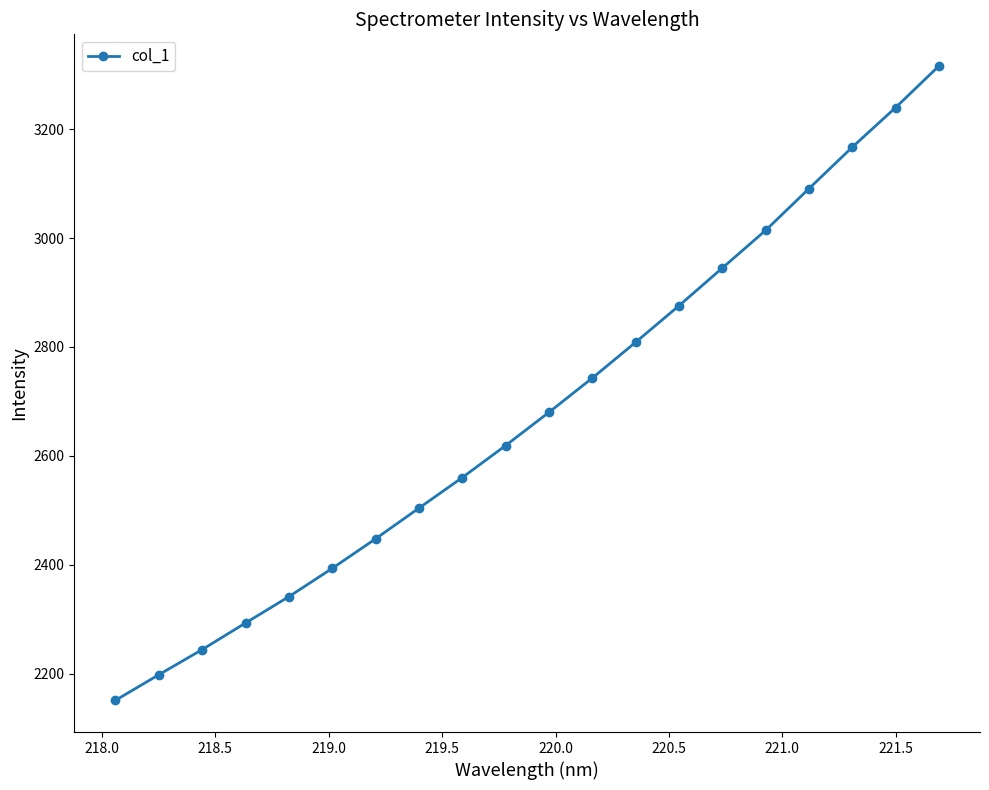

What is the minimum value shown in the chart?

2151.3